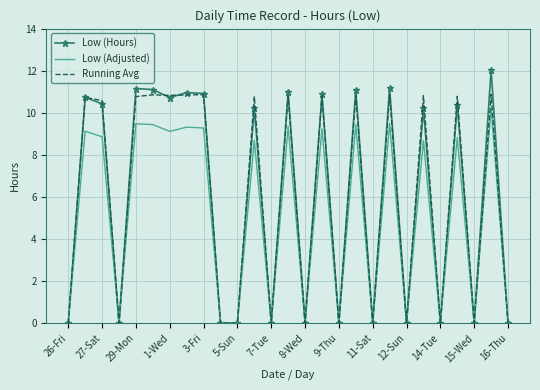

Rank the series by their maximum value, from highest to lowest.

Low (Hours), Running Avg, Low (Adjusted)